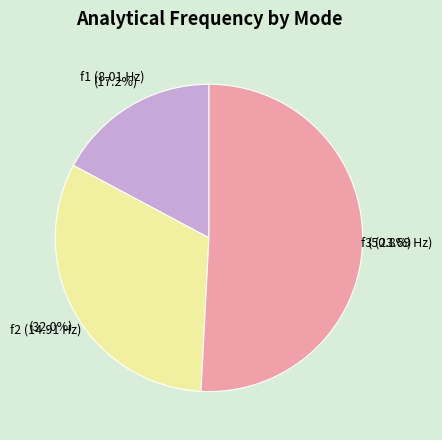

To the nearest percent, what is the difference between the f1 and f2 slice percentages?

15%